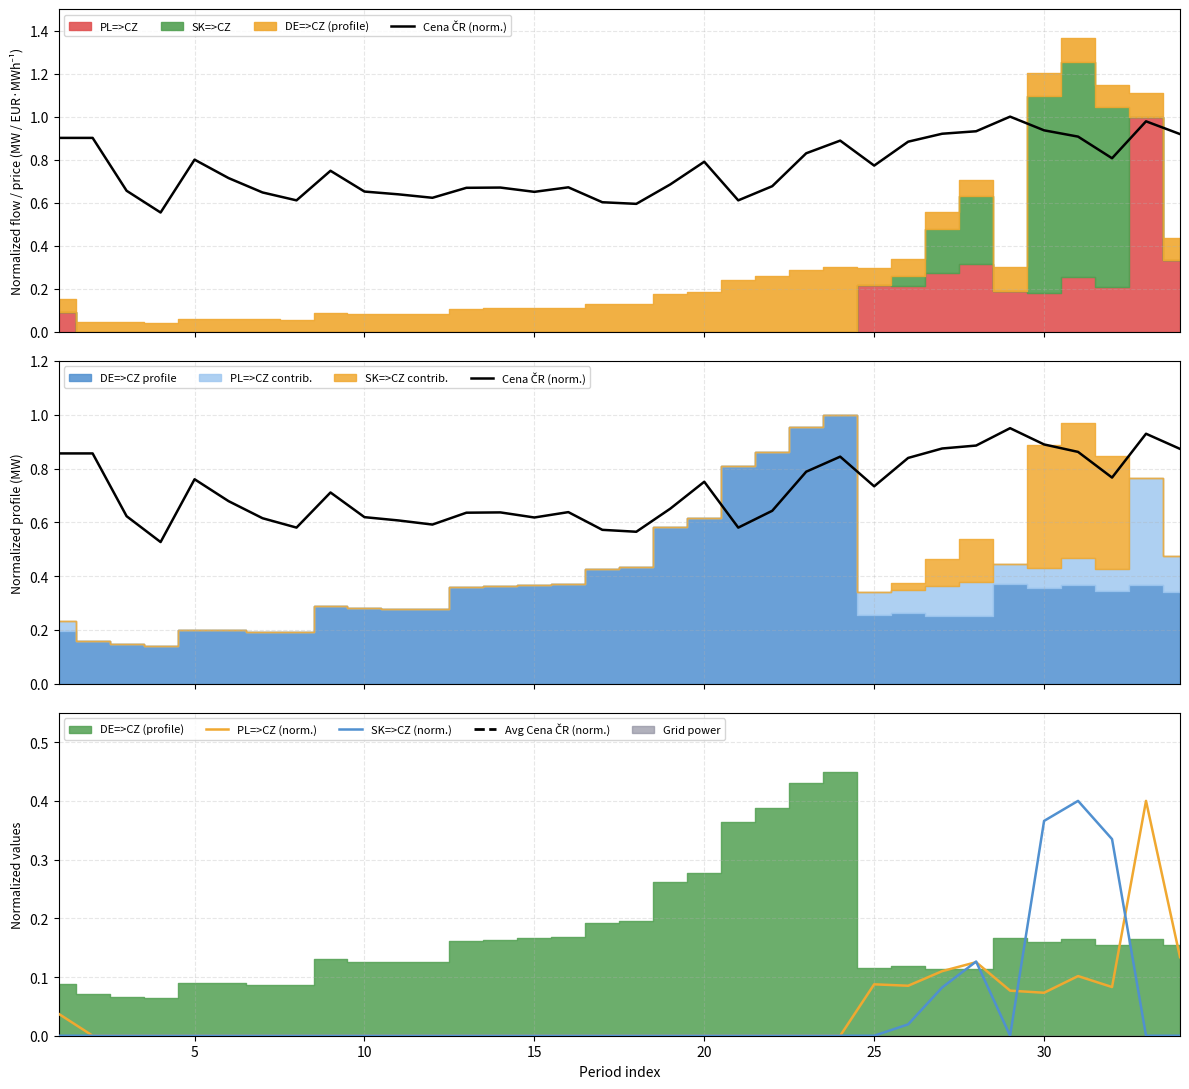

True or false: Cena CR and SK=>CZ cross at least once.

False